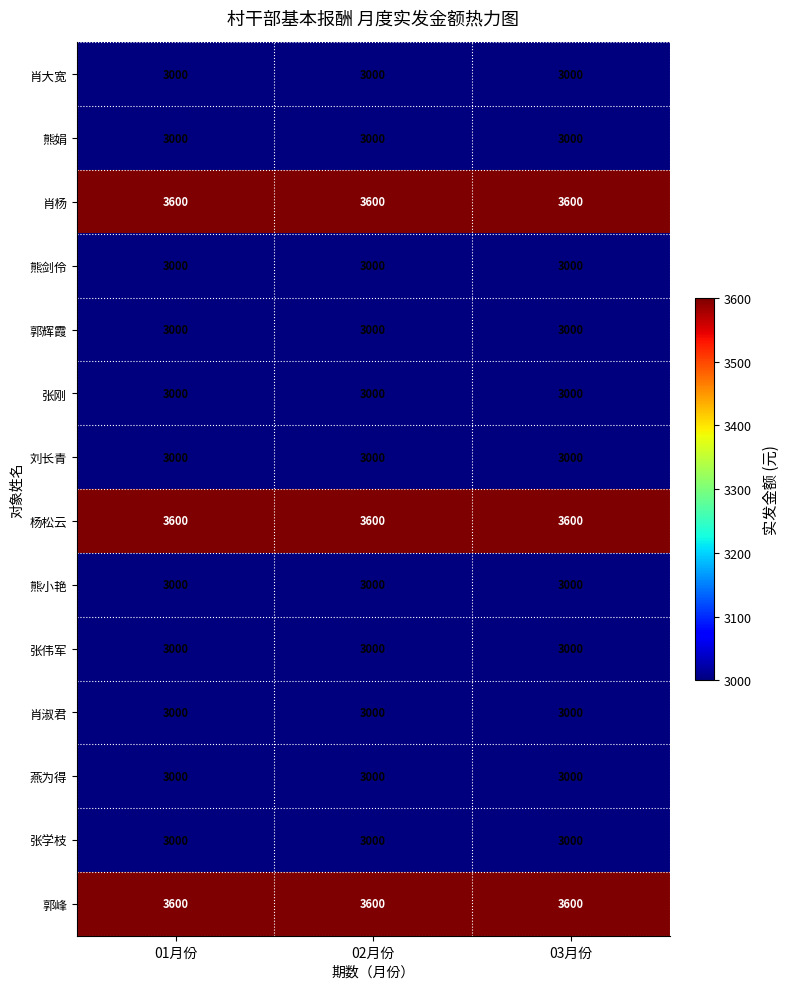

What is the total value across all series at 03月份?

43800